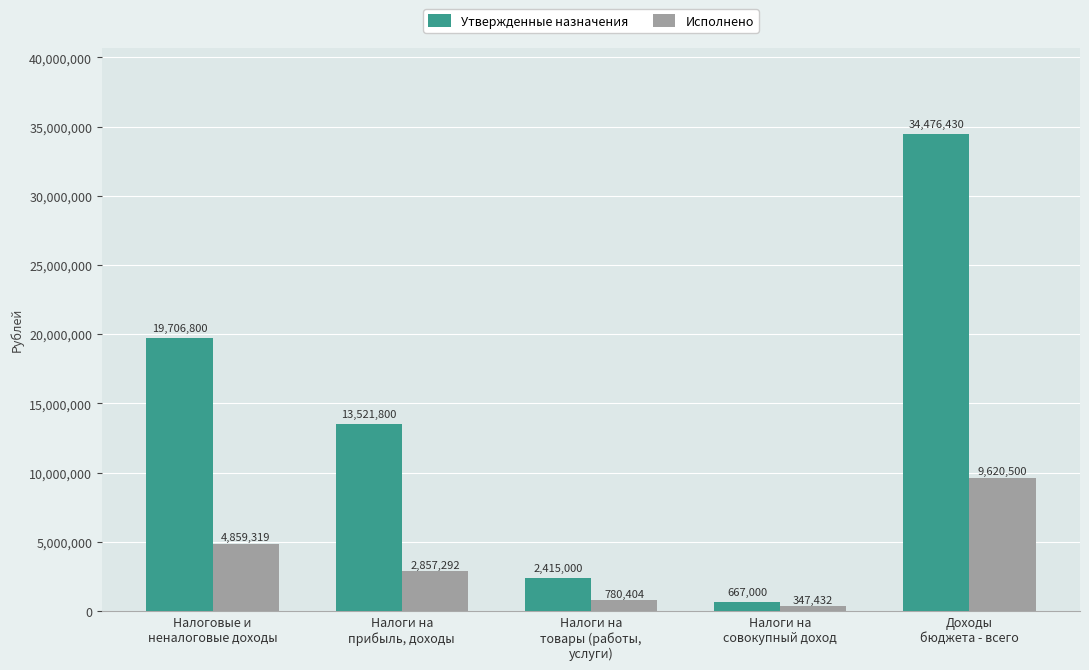

Which series has the largest range (max minus min)?

Утвержденные назначения